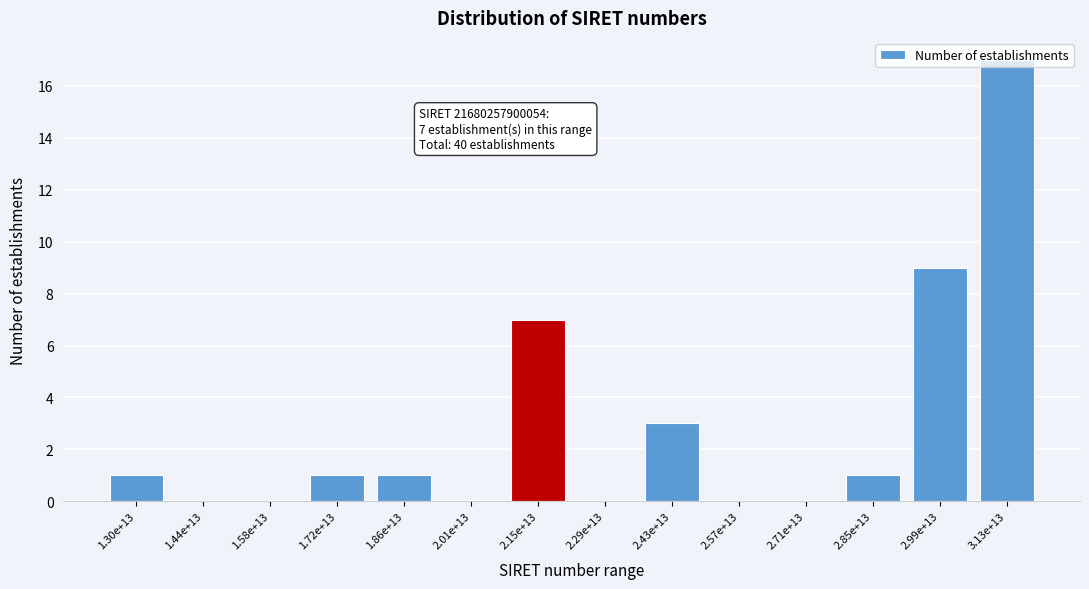

The value at 2.85e+13 is 1. True or false?

True